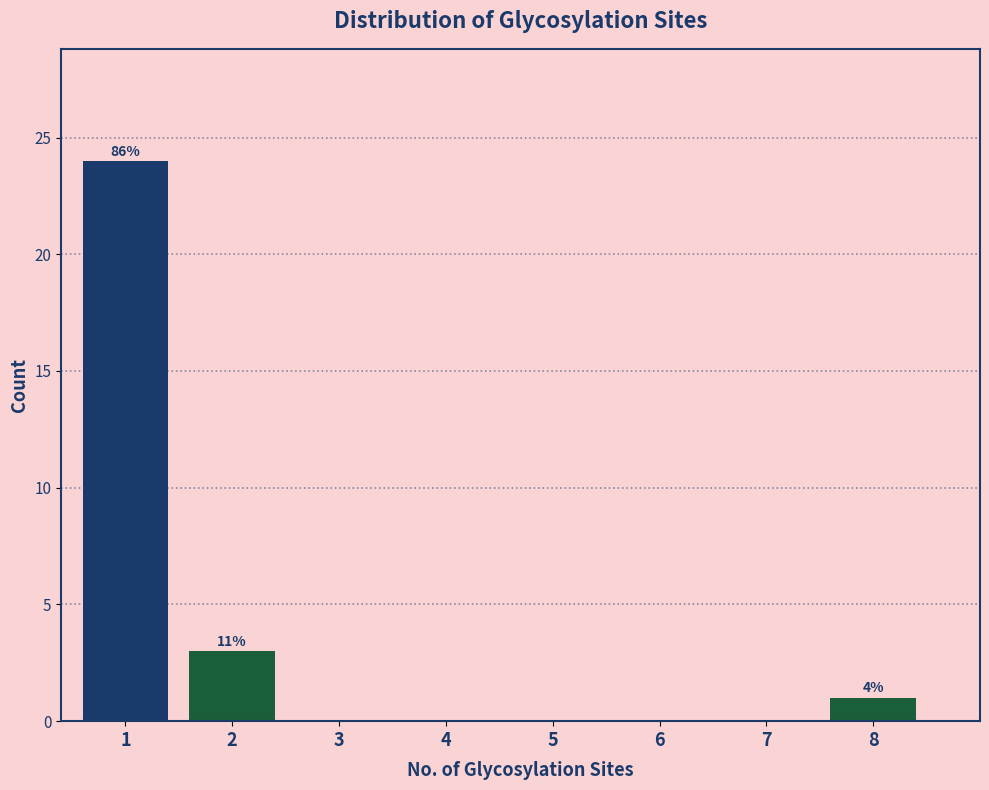

Over which range of the x-axis is the bar tallest?

0.5 to 1.5